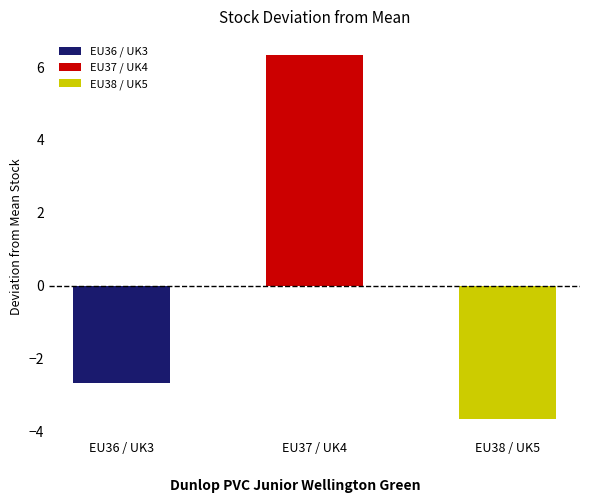

What is the difference between the values at EU36 / UK3 and EU37 / UK4?

9